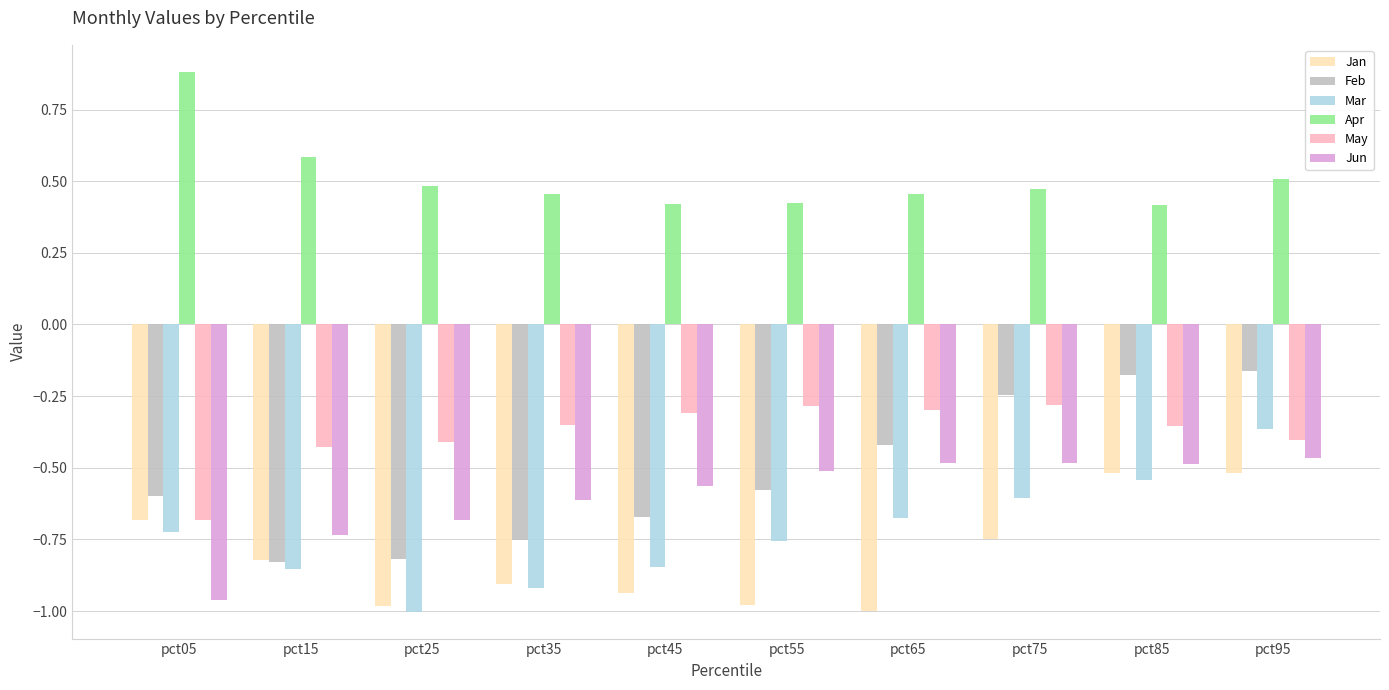

Is the value of Jan at pct85 greater than the value of May at pct15?

No